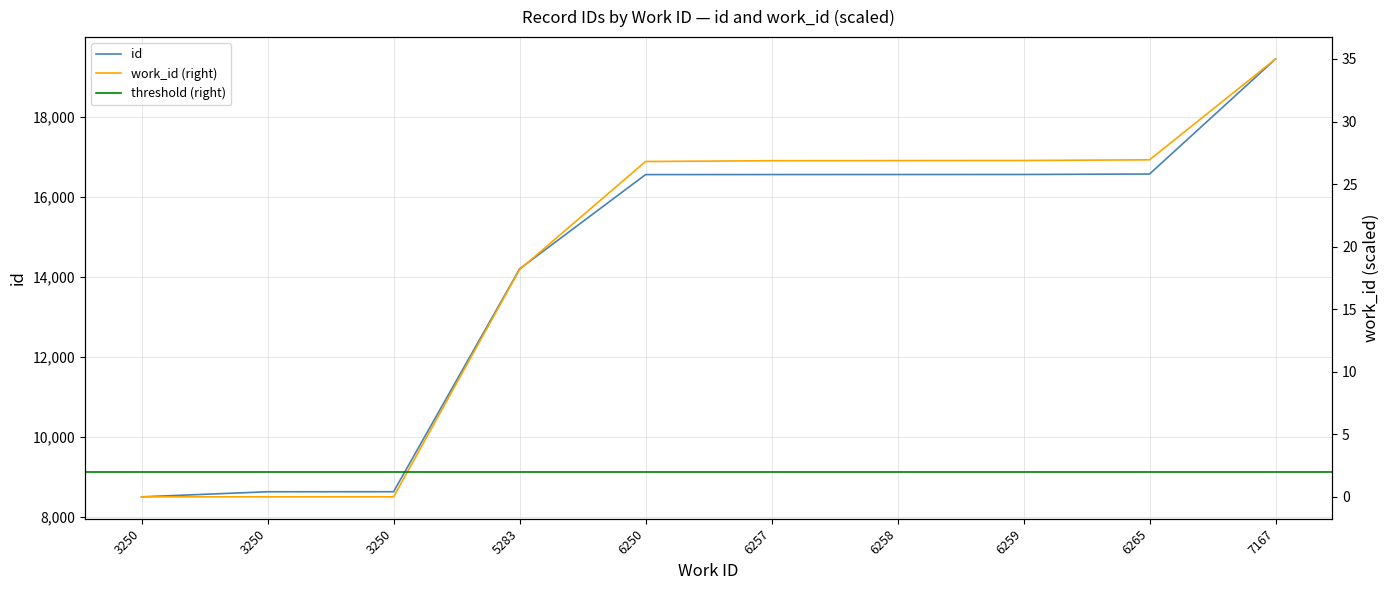

Rank the categories by value from highest to lowest.

7167, 6265, 6259, 6258, 6257, 6250, 5283, 3250, 3250, 3250